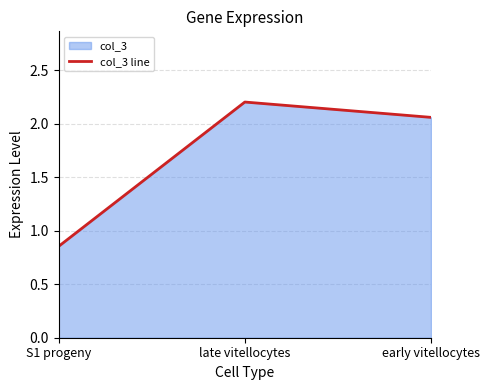

Rank the categories by value from highest to lowest.

late vitellocytes, early vitellocytes, S1 progeny